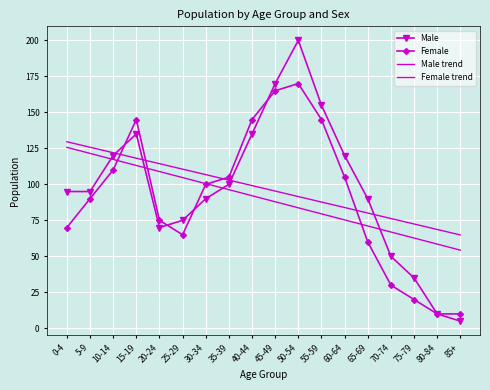

How many distinct data groups are displayed?

4